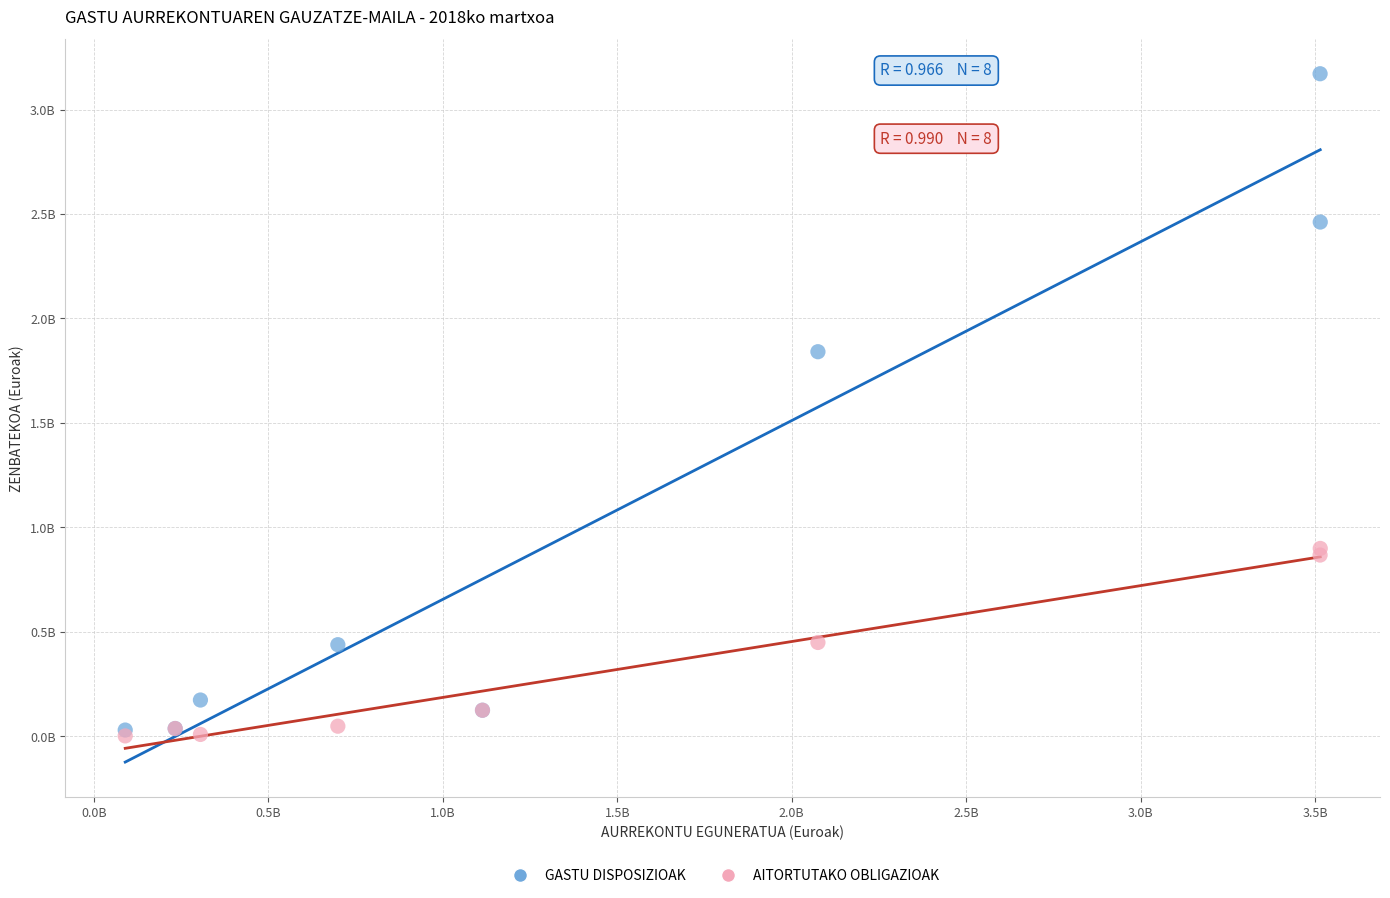

Which series contains the highest Y value?

GASTU DISPOSIZIOAK